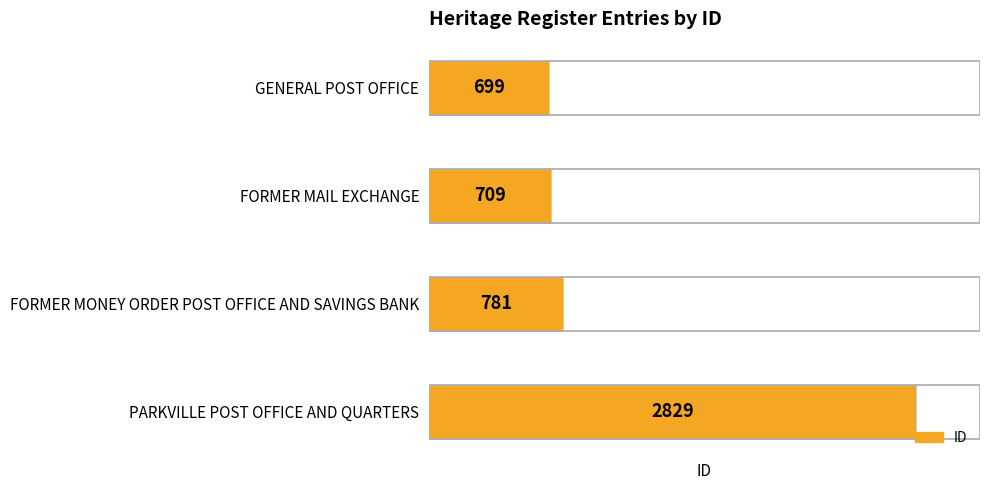

Count the number of categories in the chart.

4